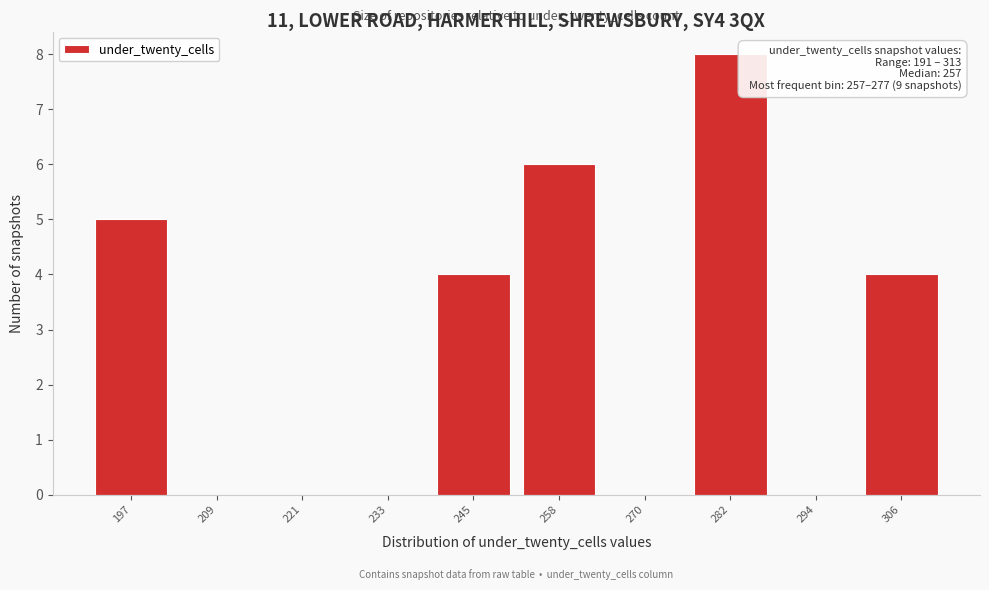

Which range on the x-axis has the tallest bar?

276.4 to 288.6